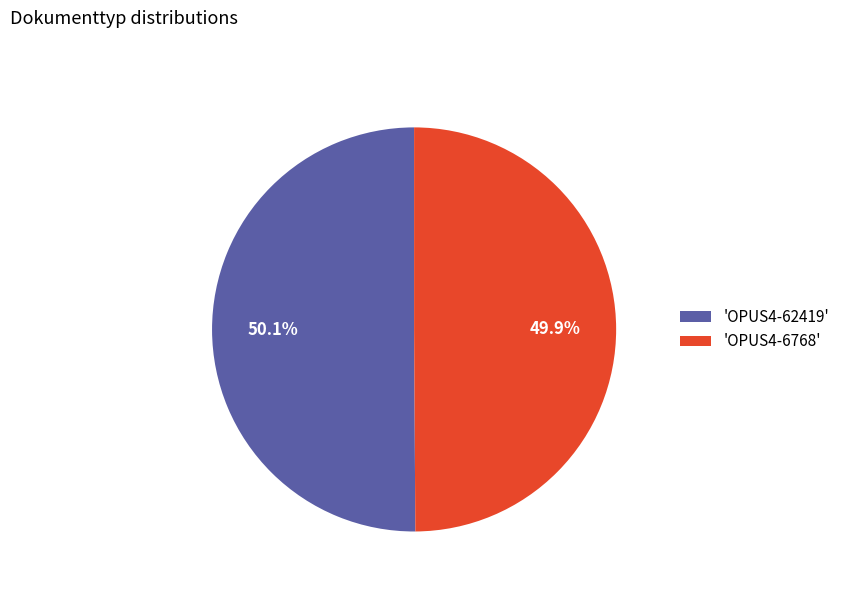

Does any single category account for the majority?

Yes